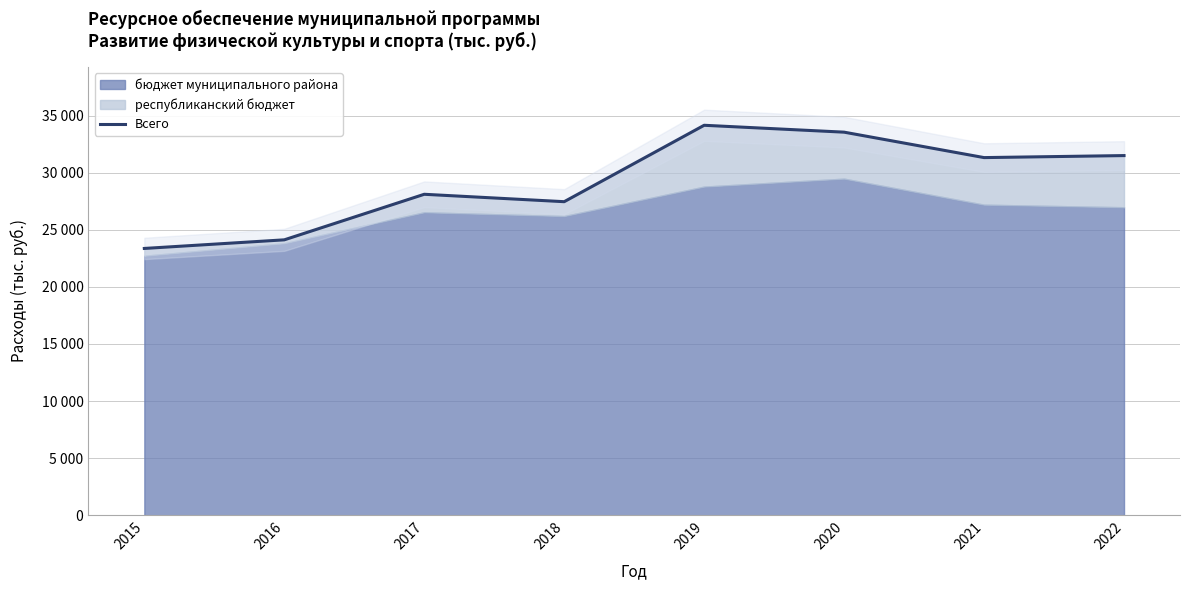

Reading left to right, extract all data points from this chart.

2015=23359.6	2016=24113.4	2017=28102.4	2018=27453.7	2019=34144.8	2020=33541.9	2021=31314.8	2022=31491.3